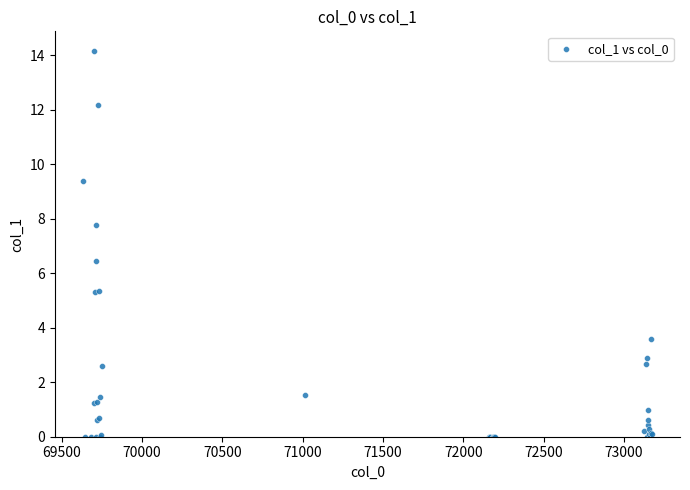

What Y value in the scatter plot is closest to 7?

6.4